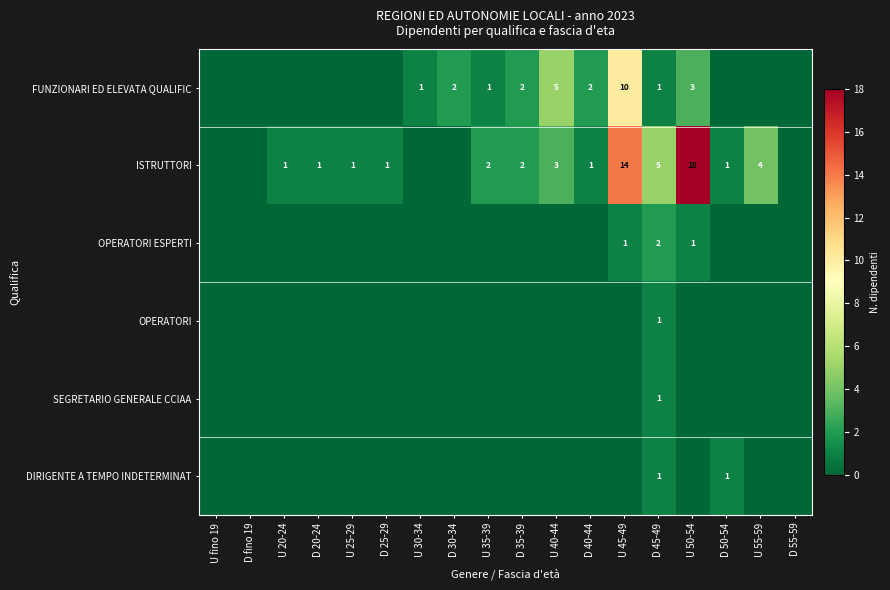

Is it true that DIRIGENTE A TEMPO INDETERMINAT equals 1 at D 45-49?

True